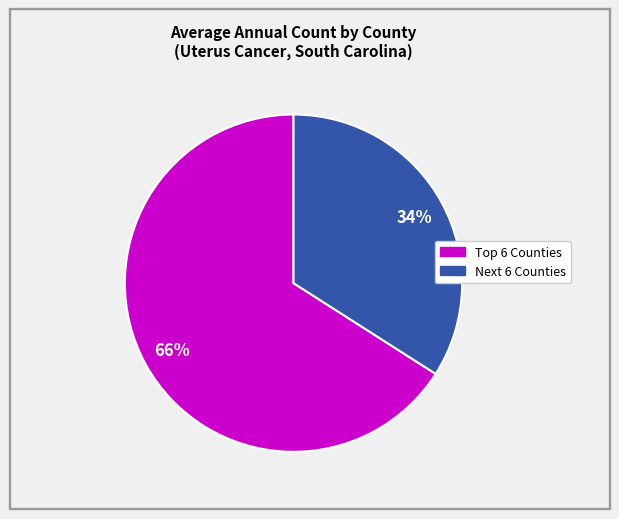

To the nearest percent, what is the average slice percentage?

50%